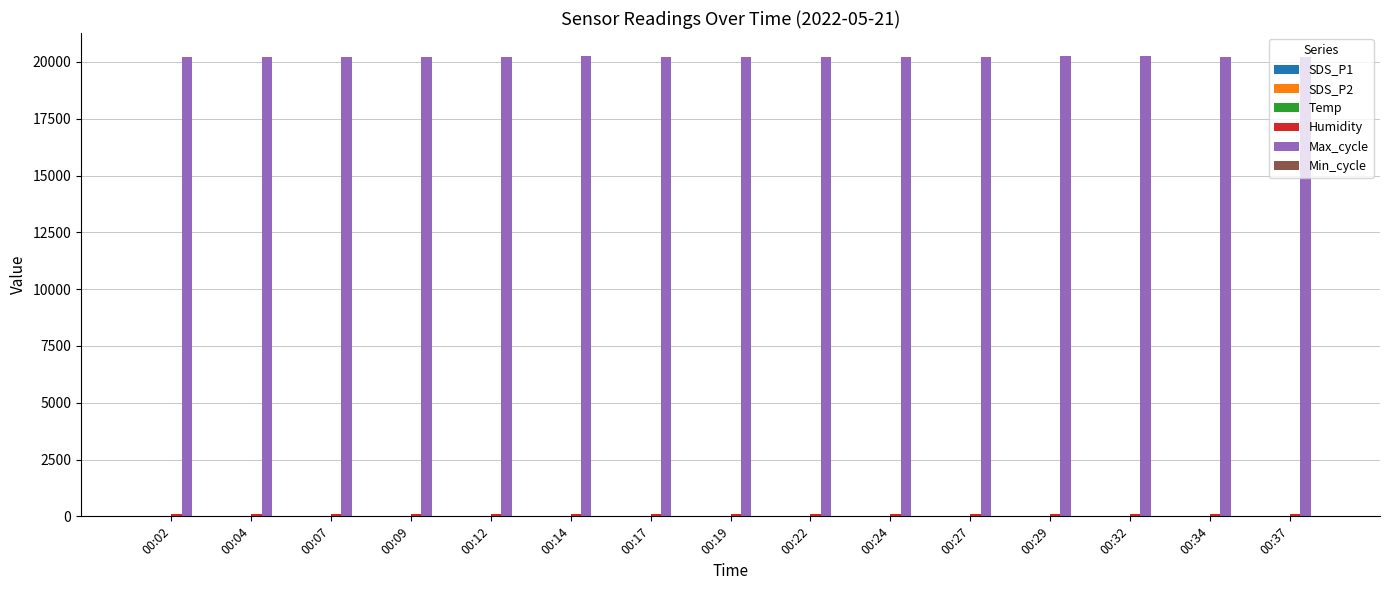

Which series has the largest total across all categories?

Max_cycle